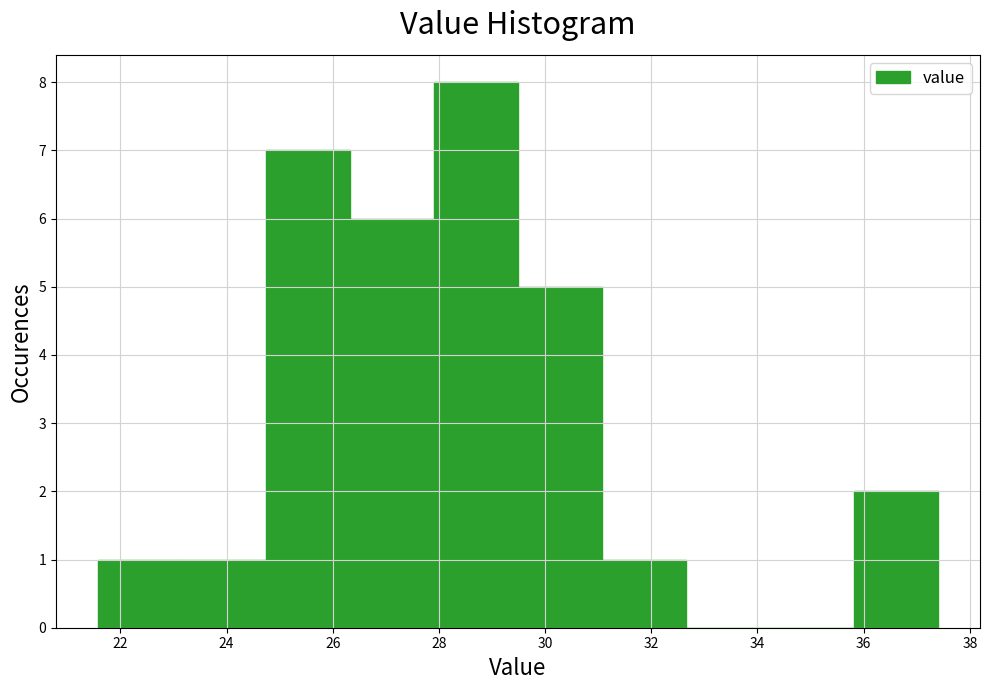

Reading left to right, transcribe this chart: for each bar, give the range it covers on the x-axis and its height. Neither the bar edges nor the heights are printed on the chart, so give them approximately, as read against the axes.

21.6 to 23.2: 1
23.2 to 24.8: 1
24.8 to 26.4: 7
26.4 to 28.0: 6
28.0 to 29.4: 8
29.4 to 31.0: 5
31.0 to 32.6: 1
32.6 to 34.2: 0
34.2 to 35.8: 0
35.8 to 37.4: 2